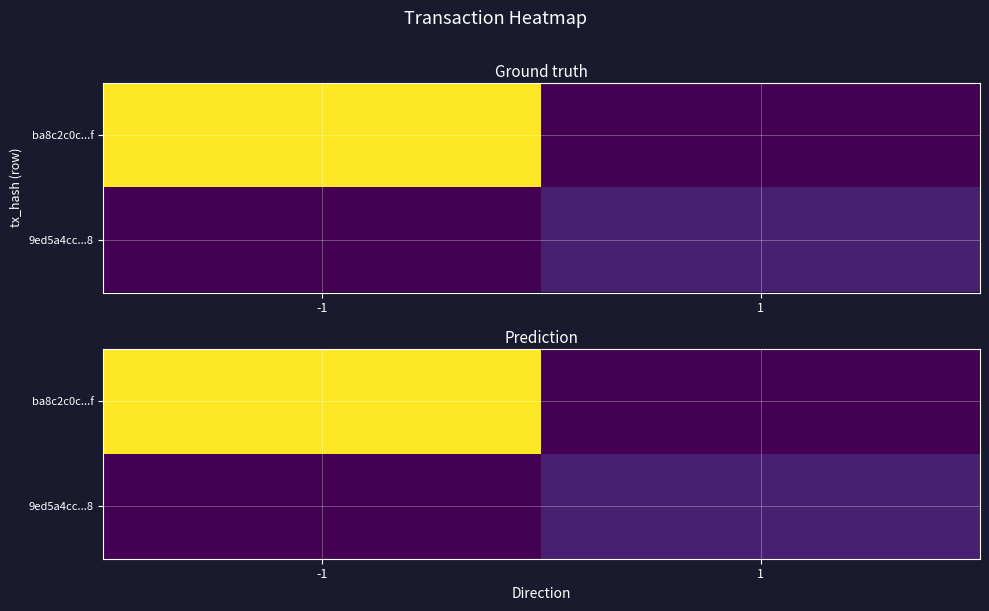

Rank the series at 1 from highest to lowest value.

9ed5a4cc...8, ba8c2c0c...f